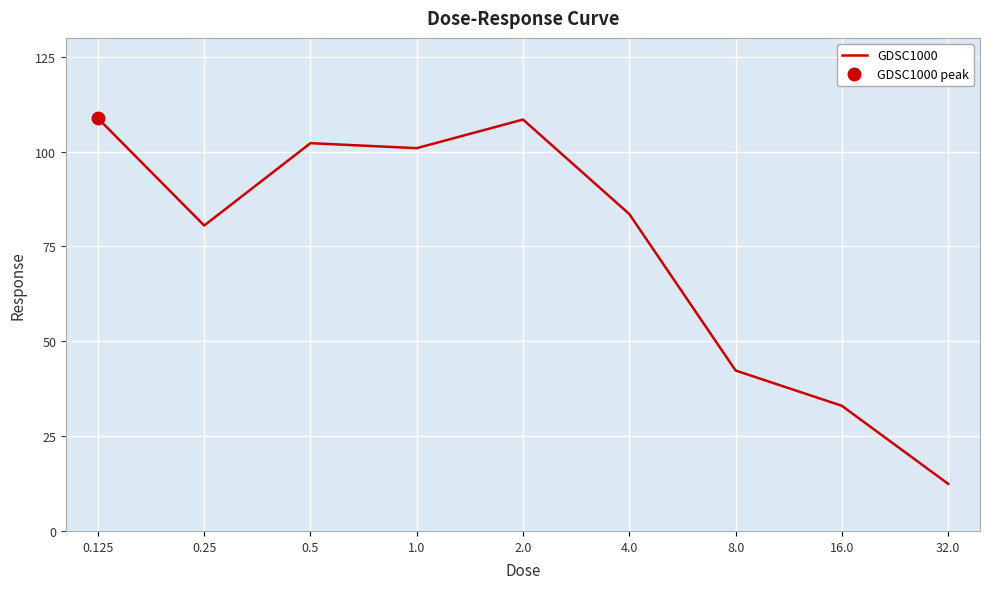

At which category does the data reach its first local peak?

0.5